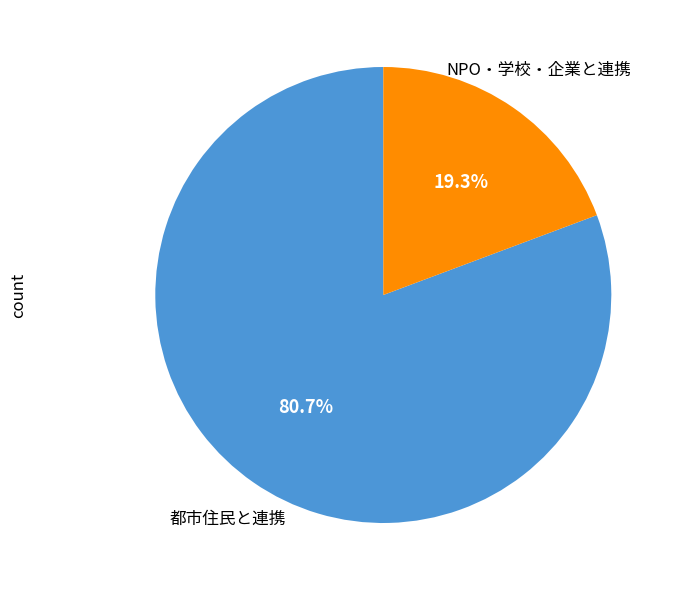

Does any single category account for the majority?

Yes